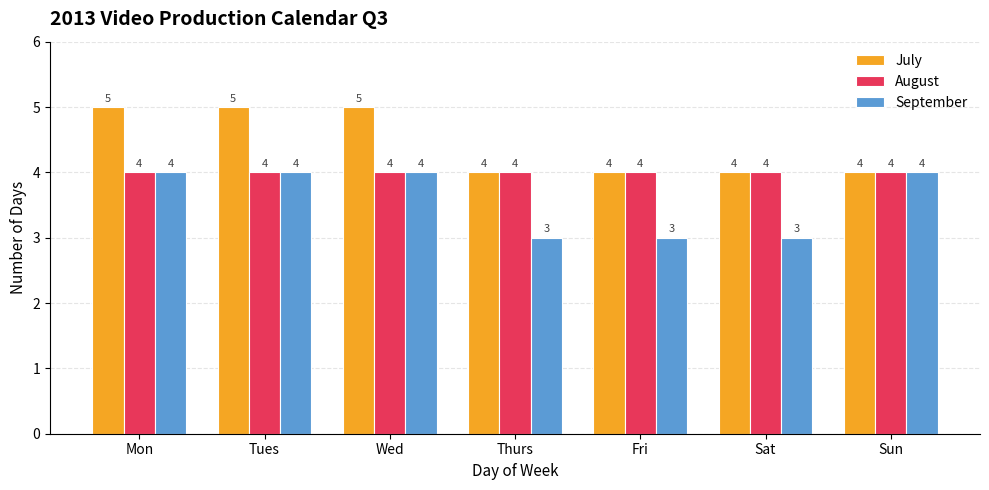

How many groups of bars are there?

7